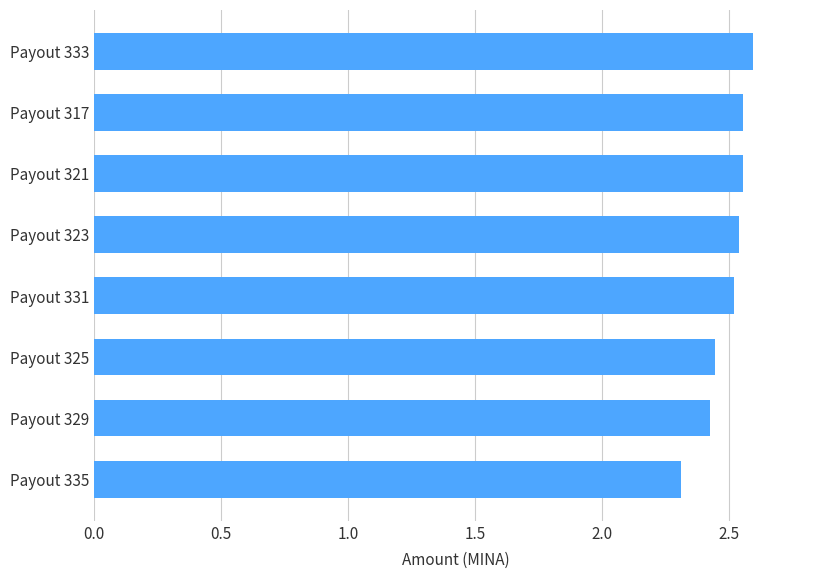

Which category has the highest value across all series?

Payout 333